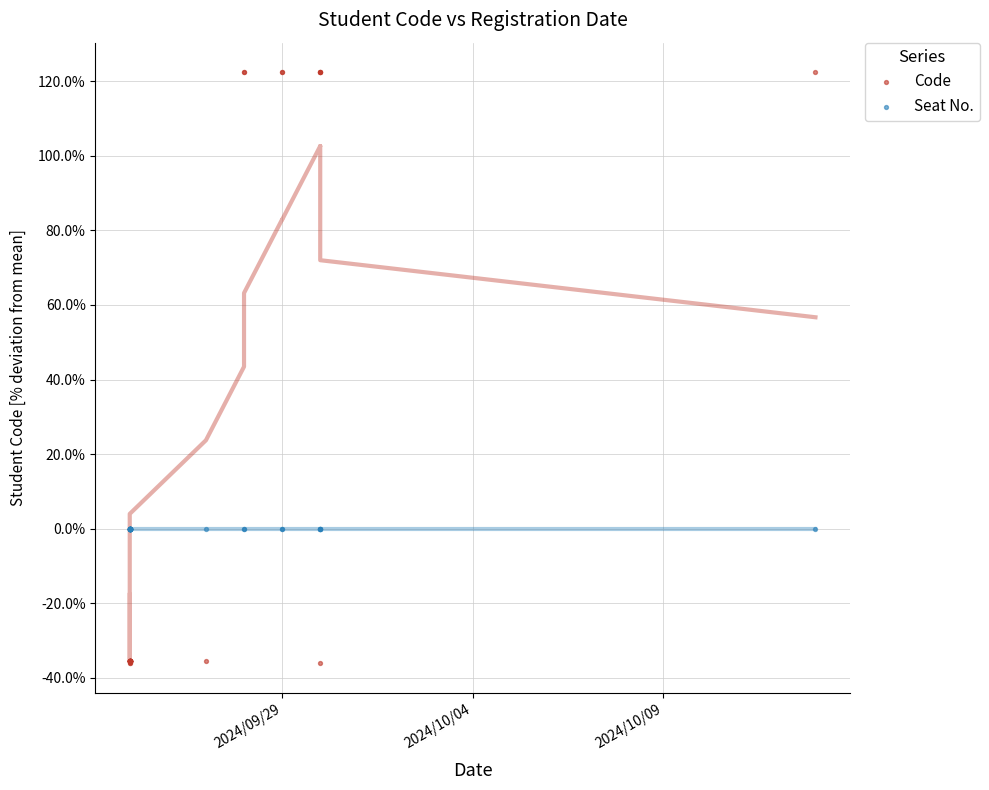

Which series reaches the maximum Y coordinate?

Code